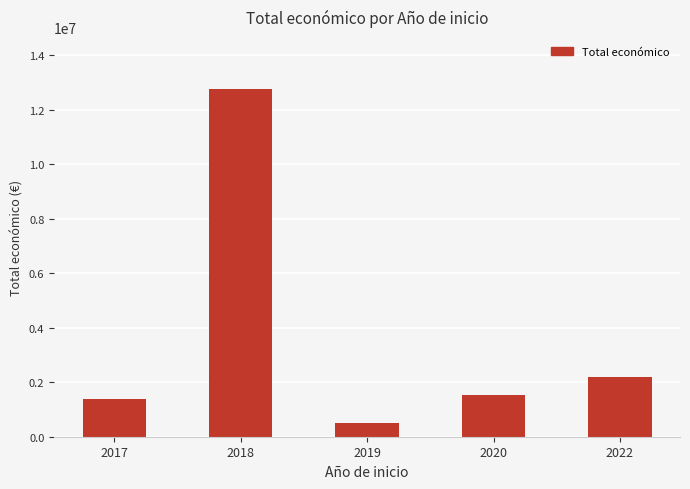

What is the smallest value displayed?

497232